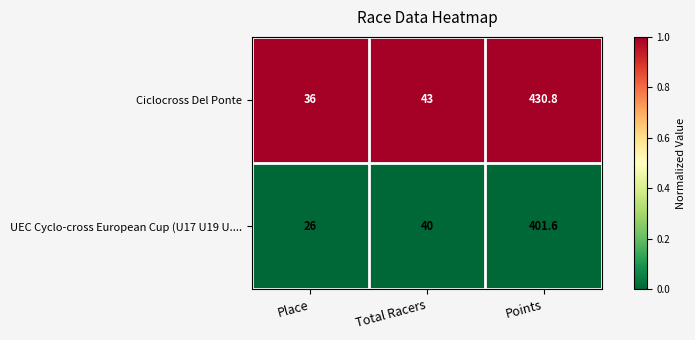

Rank the series at Total Racers from highest to lowest value.

Ciclocross Del Ponte, UEC Cyclo-cross European Cup (U17 U19 U....